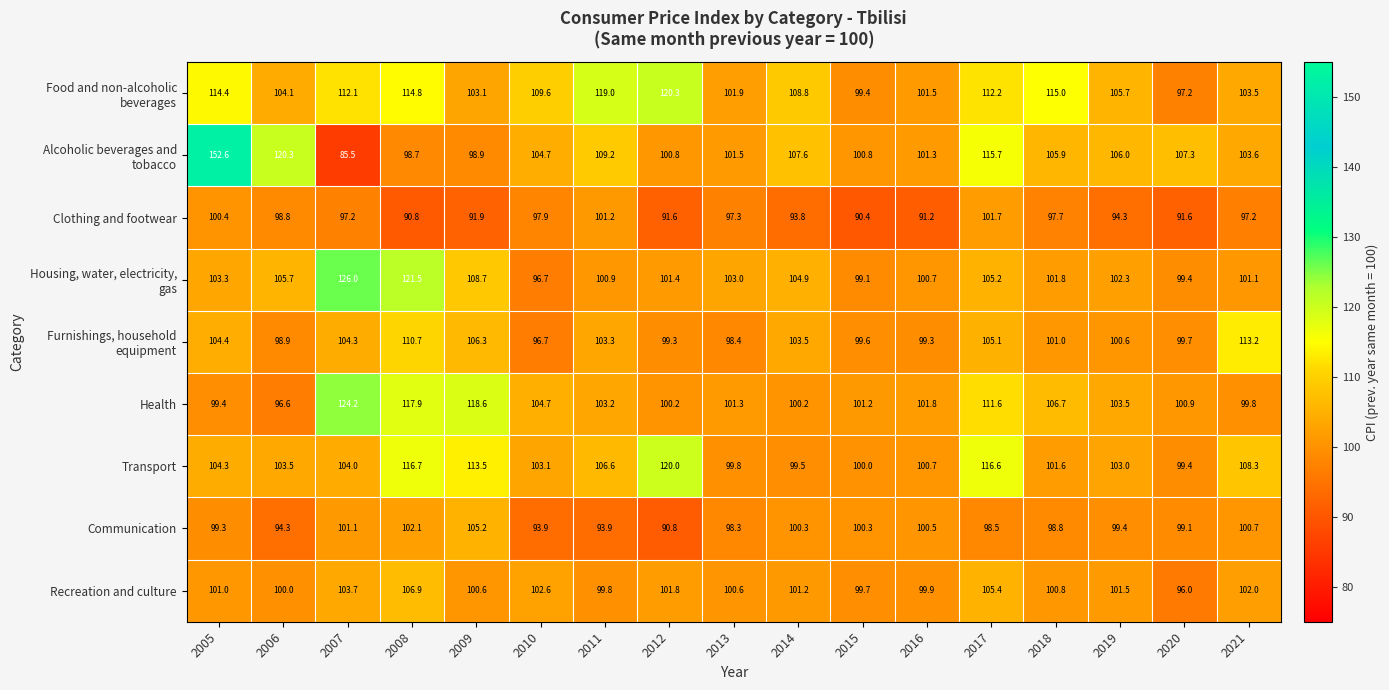

The value of Transport at 2017 is 157.7. True or false?

False